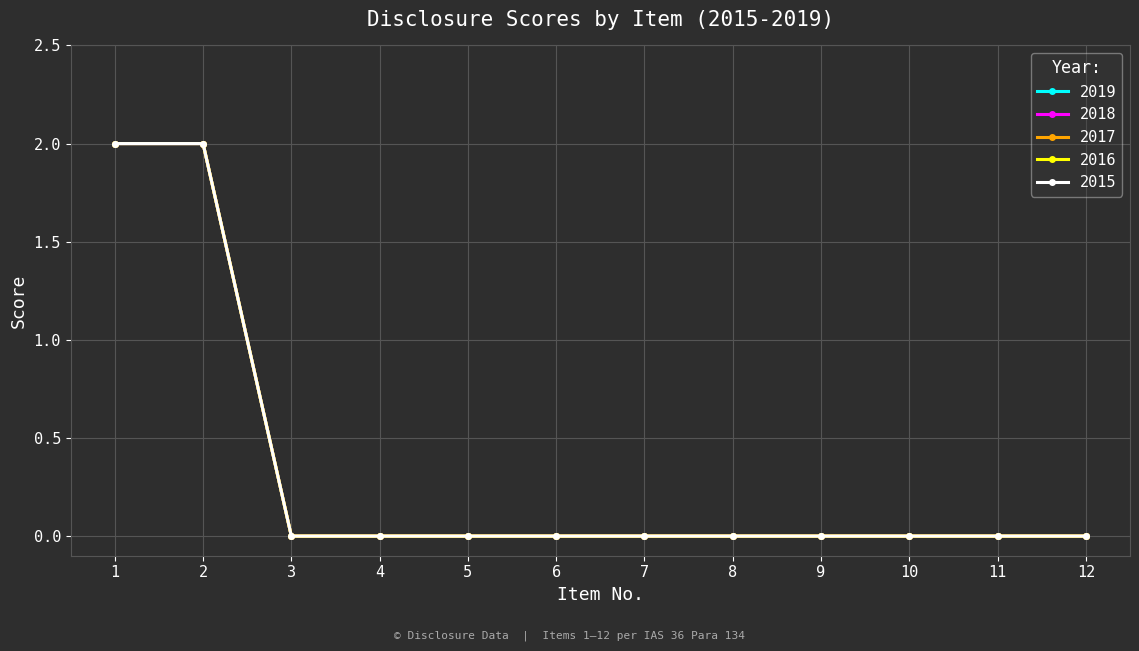

The 2019 series shows 1 at 5. True or false?

False